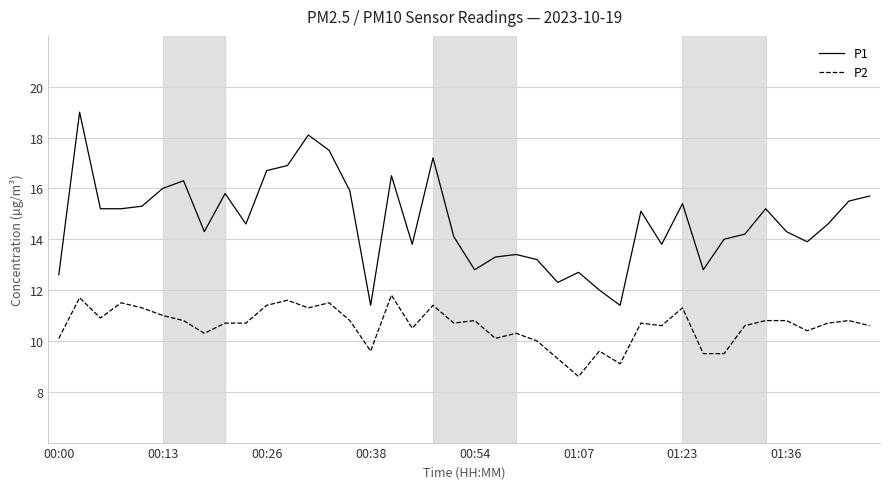

What is the minimum value shown in the chart?

8.6